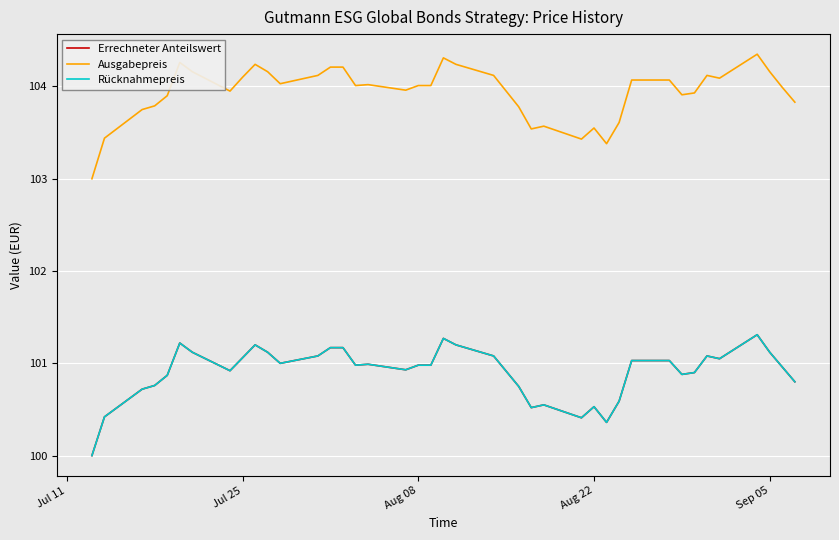

Does the chart have visible grid lines?

Yes